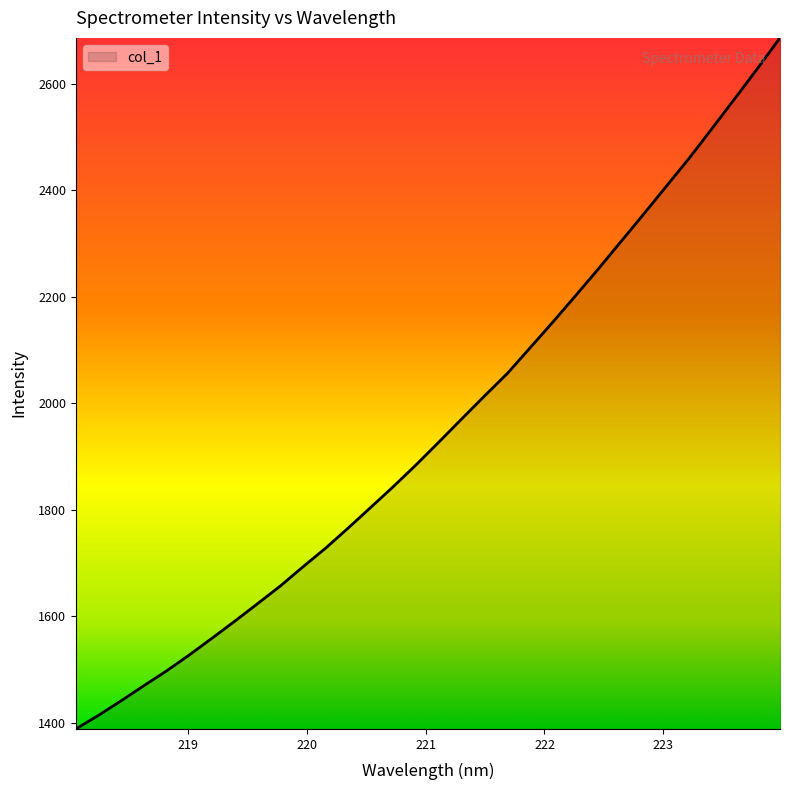

What is the sum of all values?

62509.7